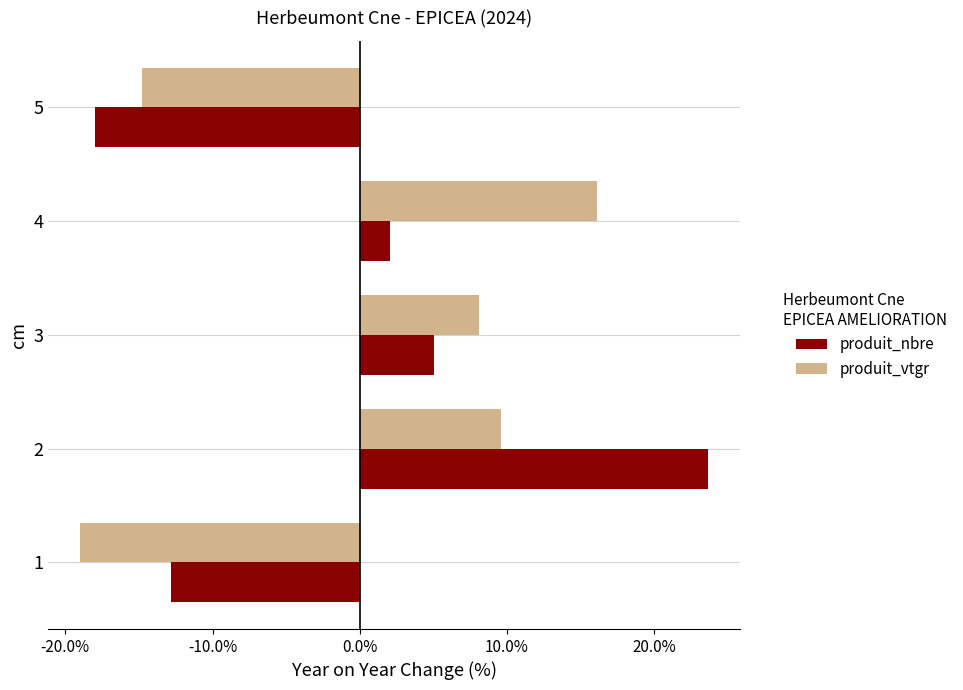

At which label is produit_vtgr closest to -1?

3